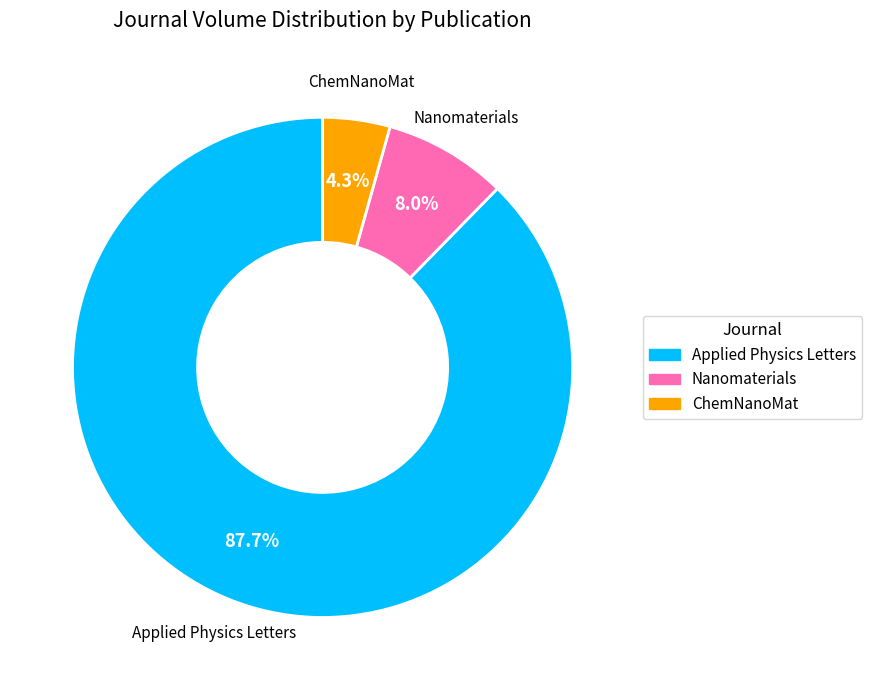

How many slices are in this pie chart?

3